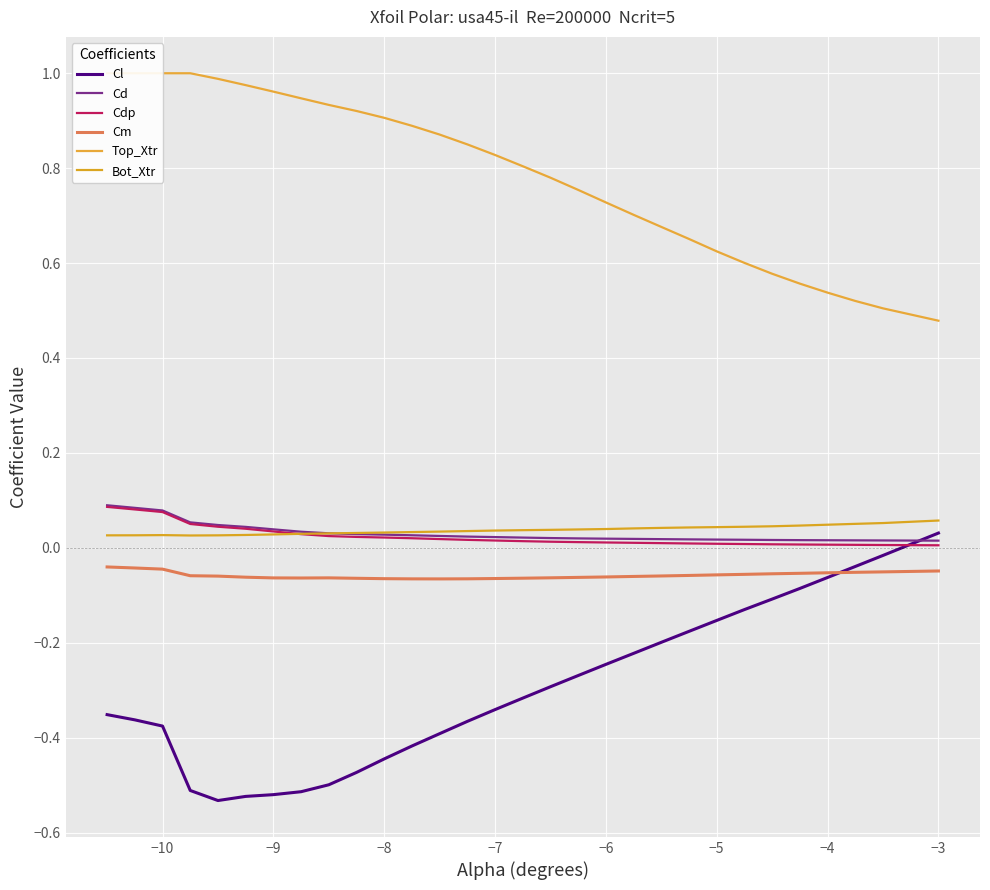

At which label does Cl reach its peak?

−3